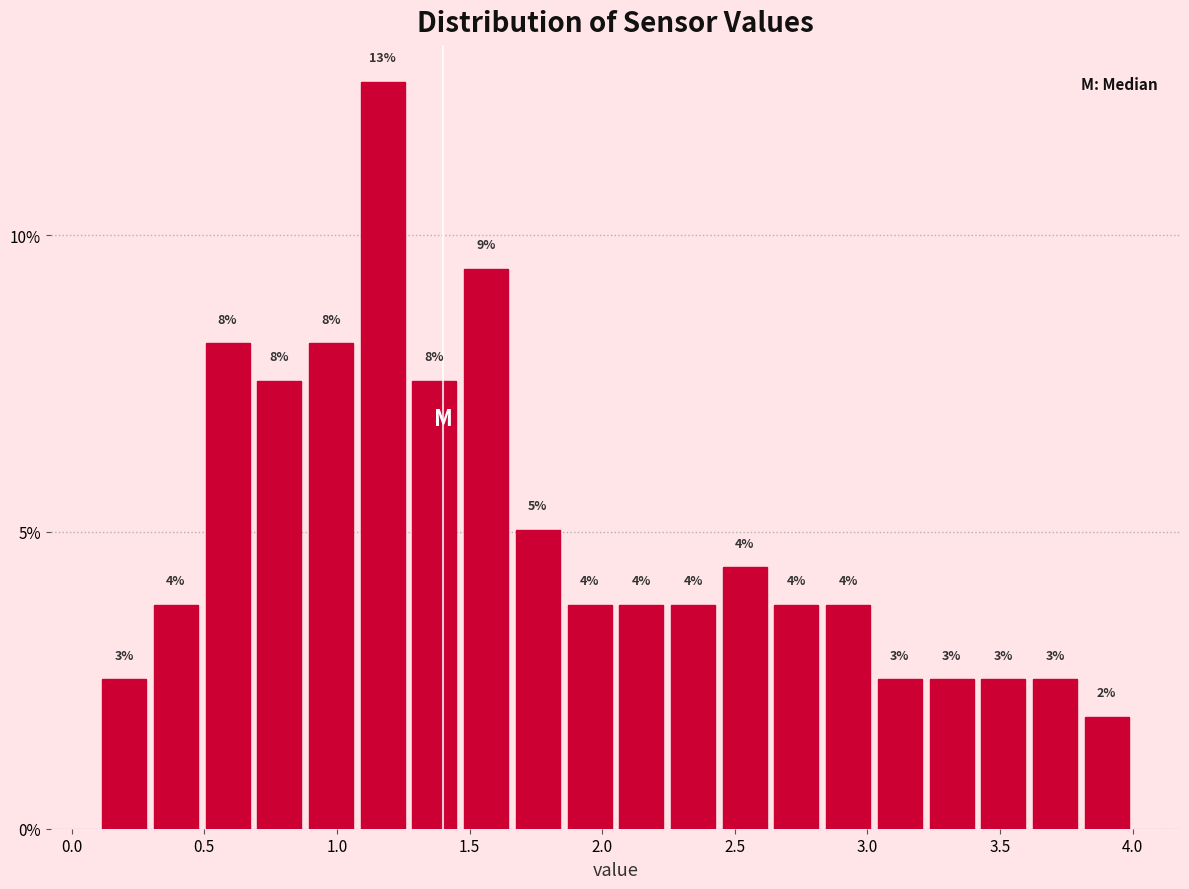

Around what value on the x-axis is the tallest bar? Give the approximate position of its centre, as read against the axis.

1.15